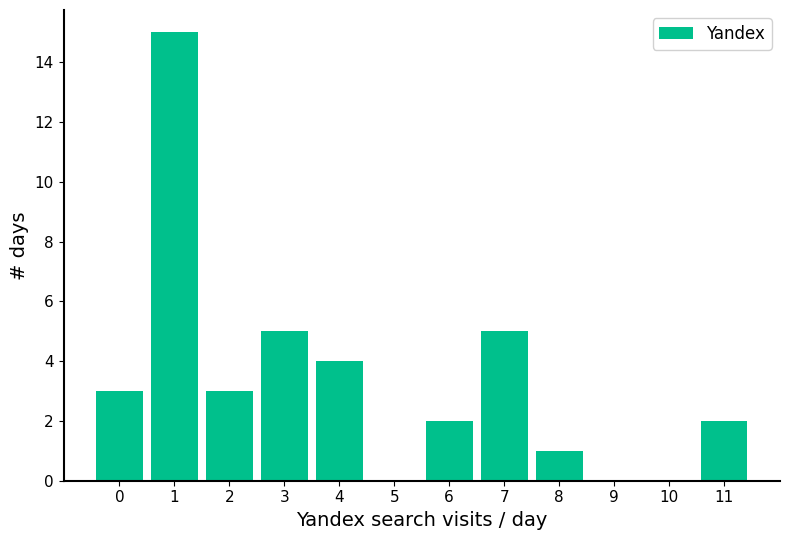

Which range on the x-axis has the tallest bar?

0.5 to 1.5